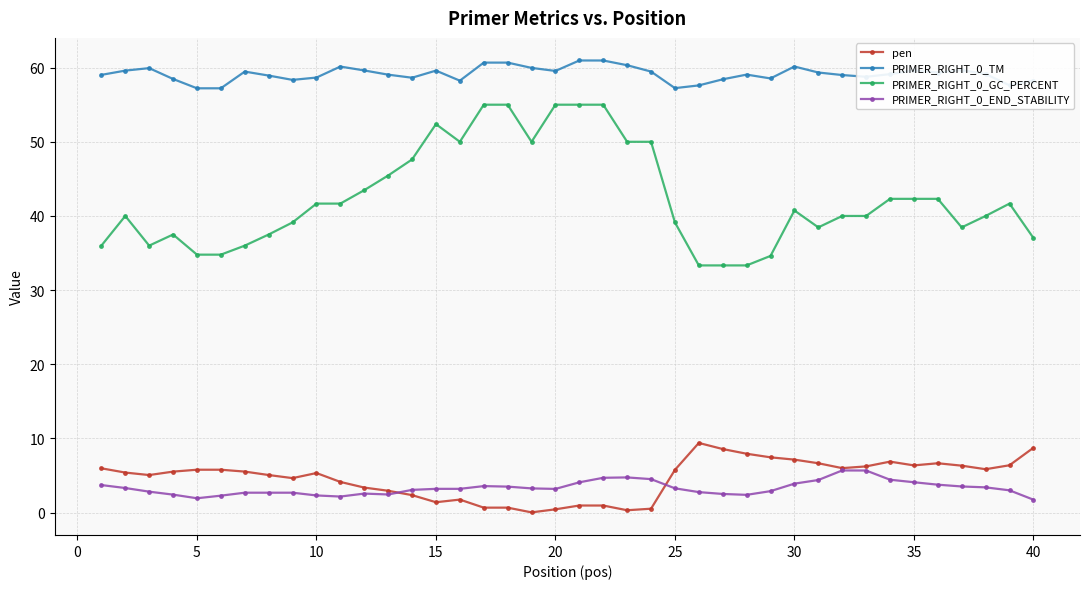

True or false: pen has more than 0 points higher than both neighbors.

True